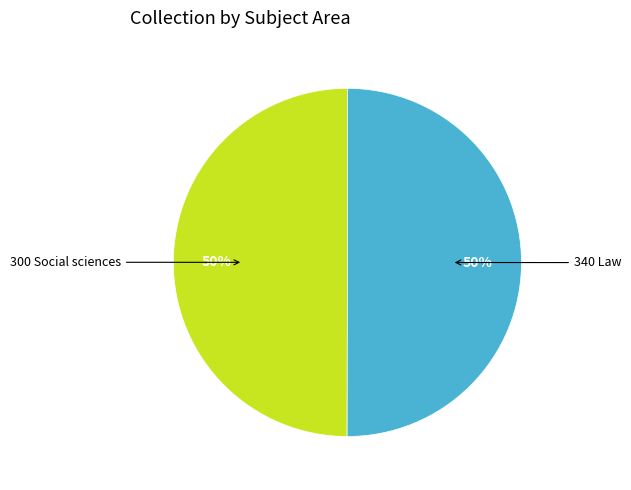

To the nearest percent, what is the average slice percentage?

50%